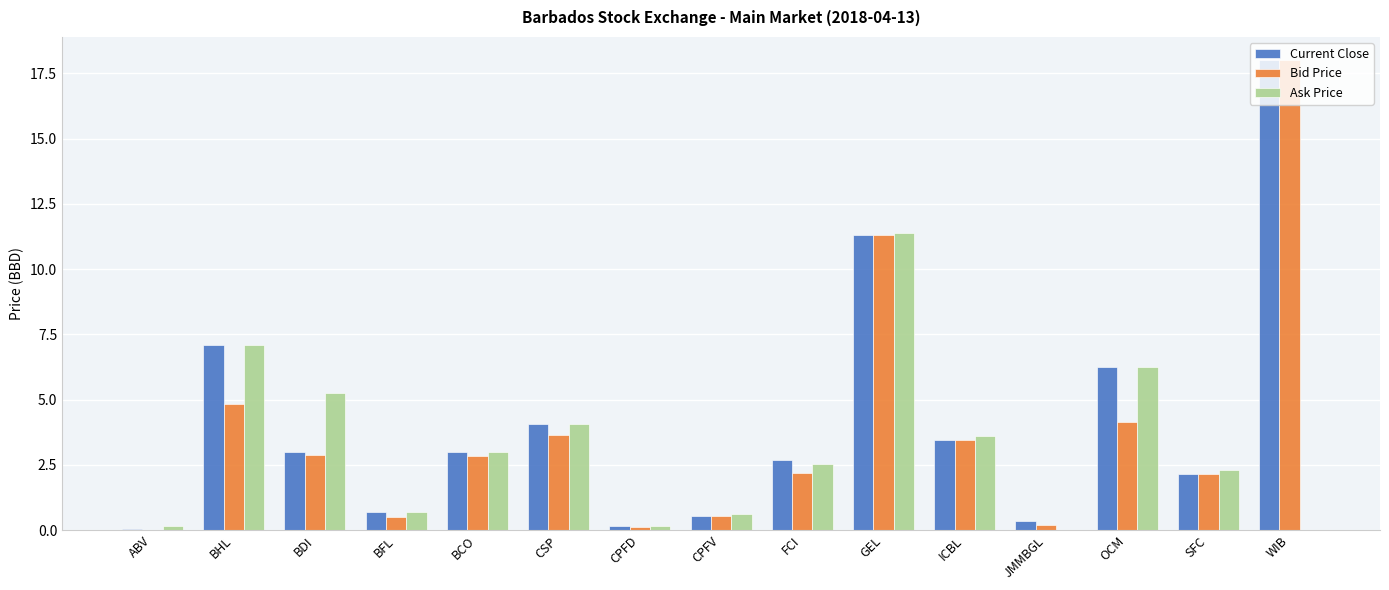

The value of Current Close at GEL is 11.3. True or false?

True